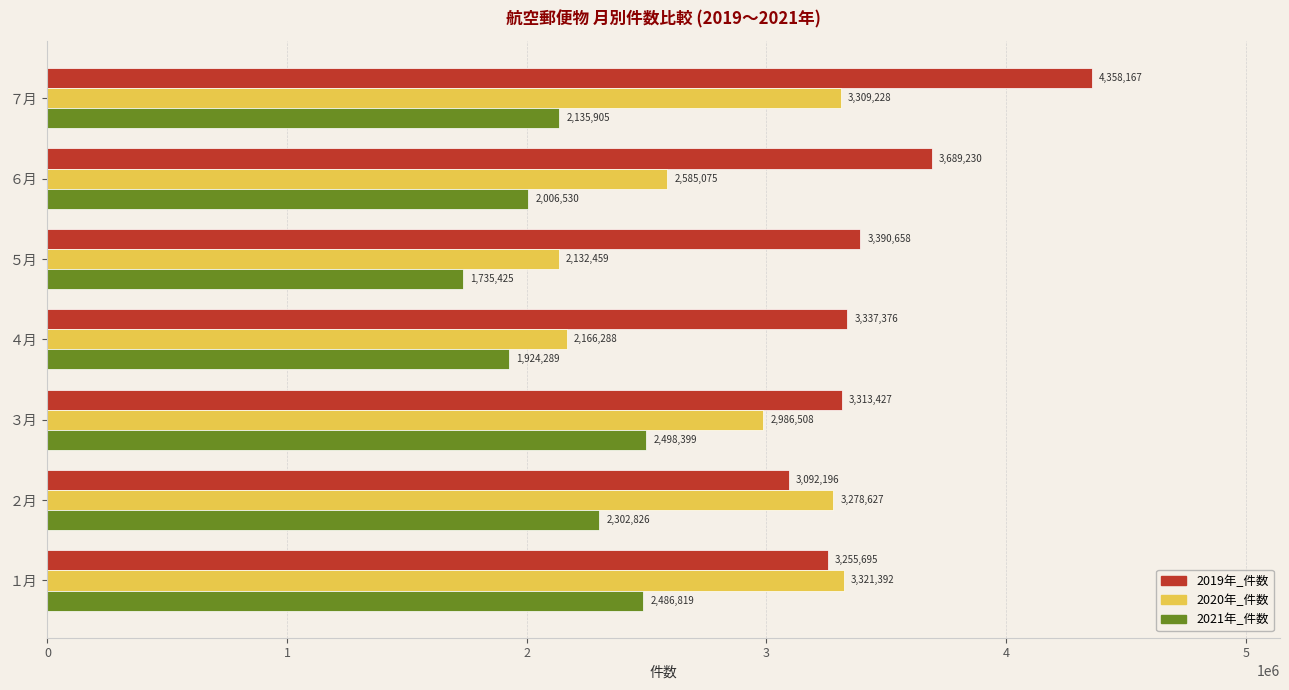

How many data points does each series have?

7